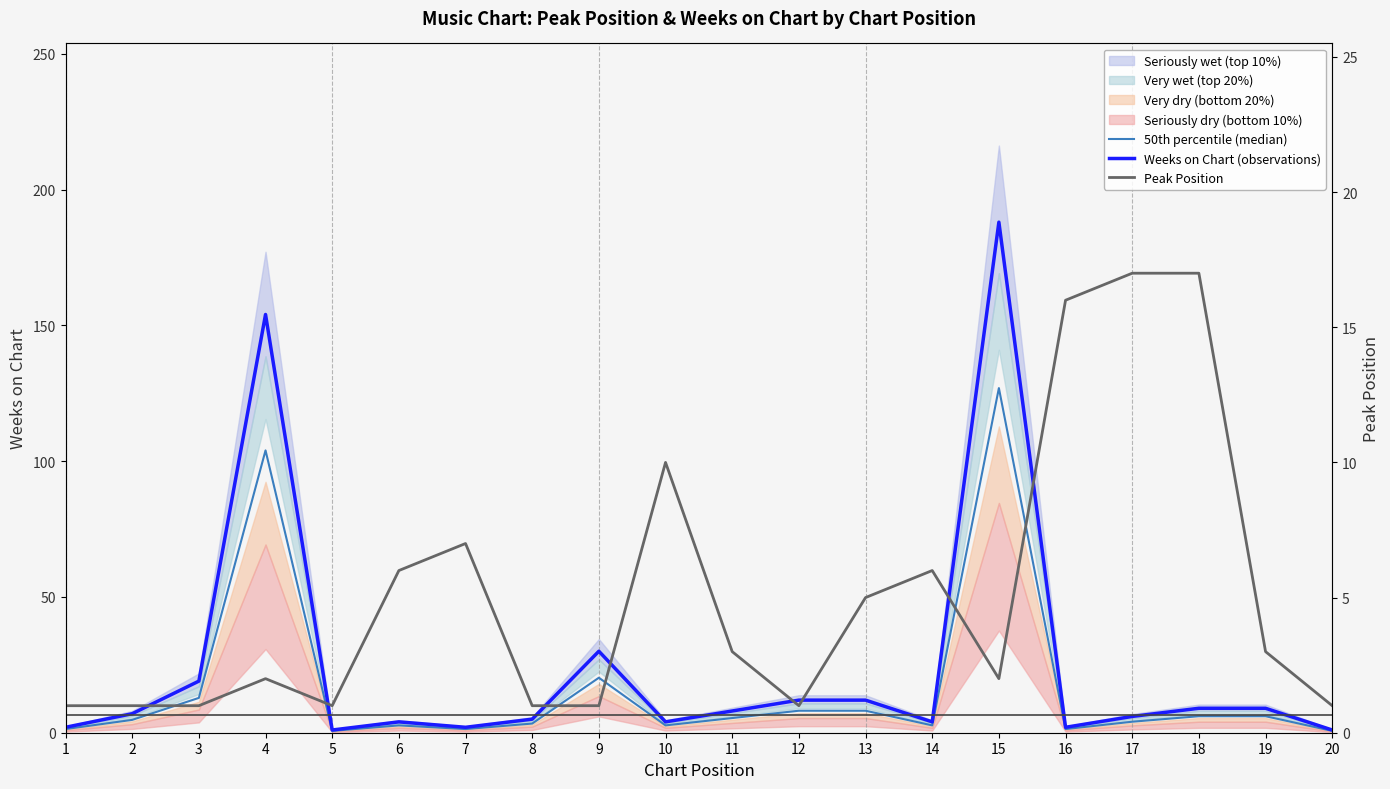

Read the Weeks on Chart (observations) value at 17.

6.0